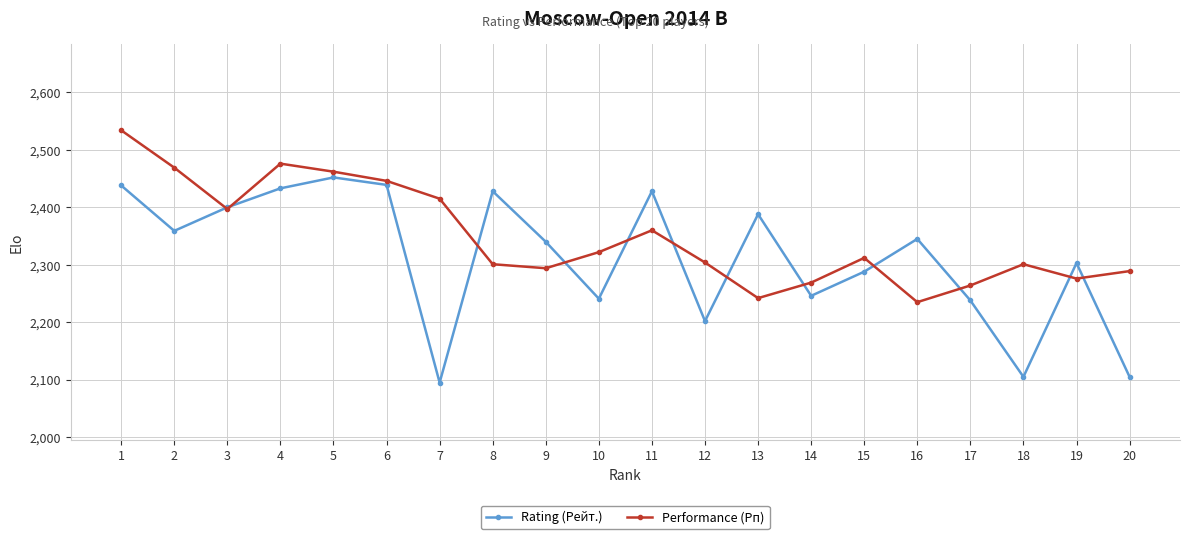

Does the chart have visible grid lines?

Yes